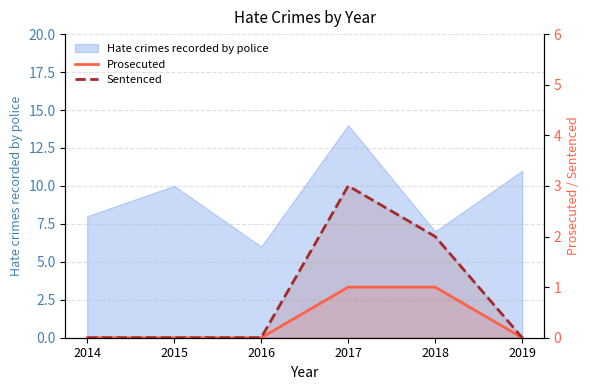

True or false: Prosecuted has more than 0 interior local peaks.

False